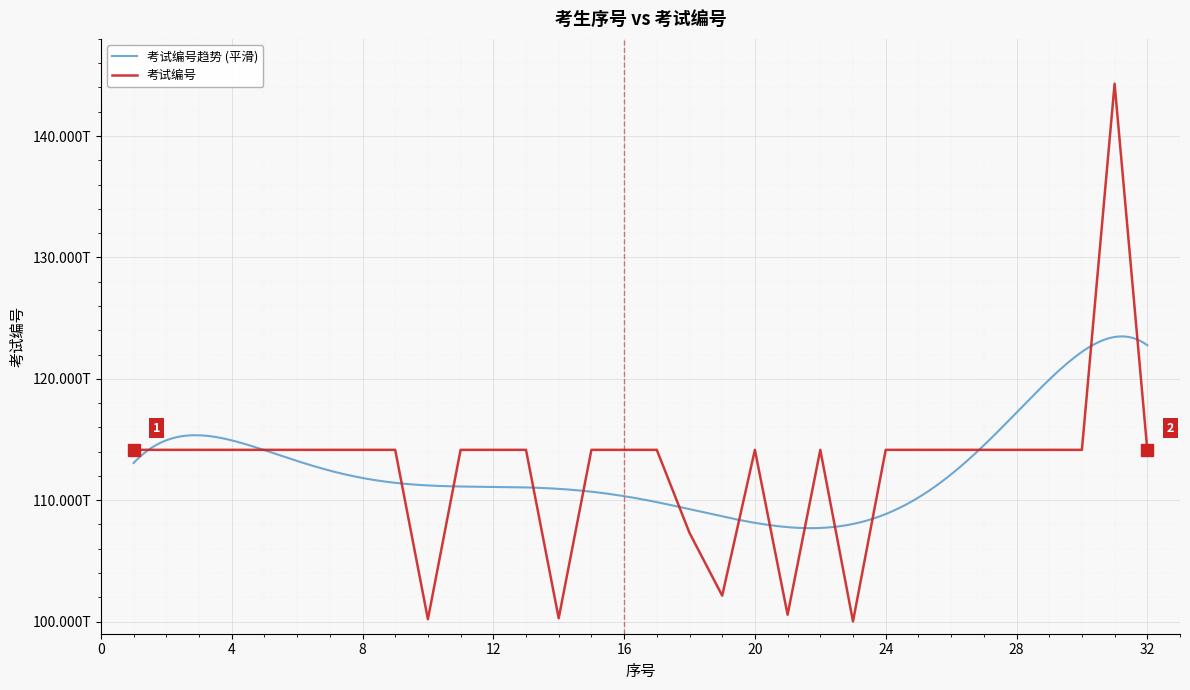

Rank the categories by value from highest to lowest.

31, 8, 7, 24, 15, 26, 13, 28, 4, 2, 30, 11, 27, 6, 5, 17, 25, 22, 32, 29, 20, 16, 12, 9, 1, 3, 18, 19, 21, 14, 10, 23